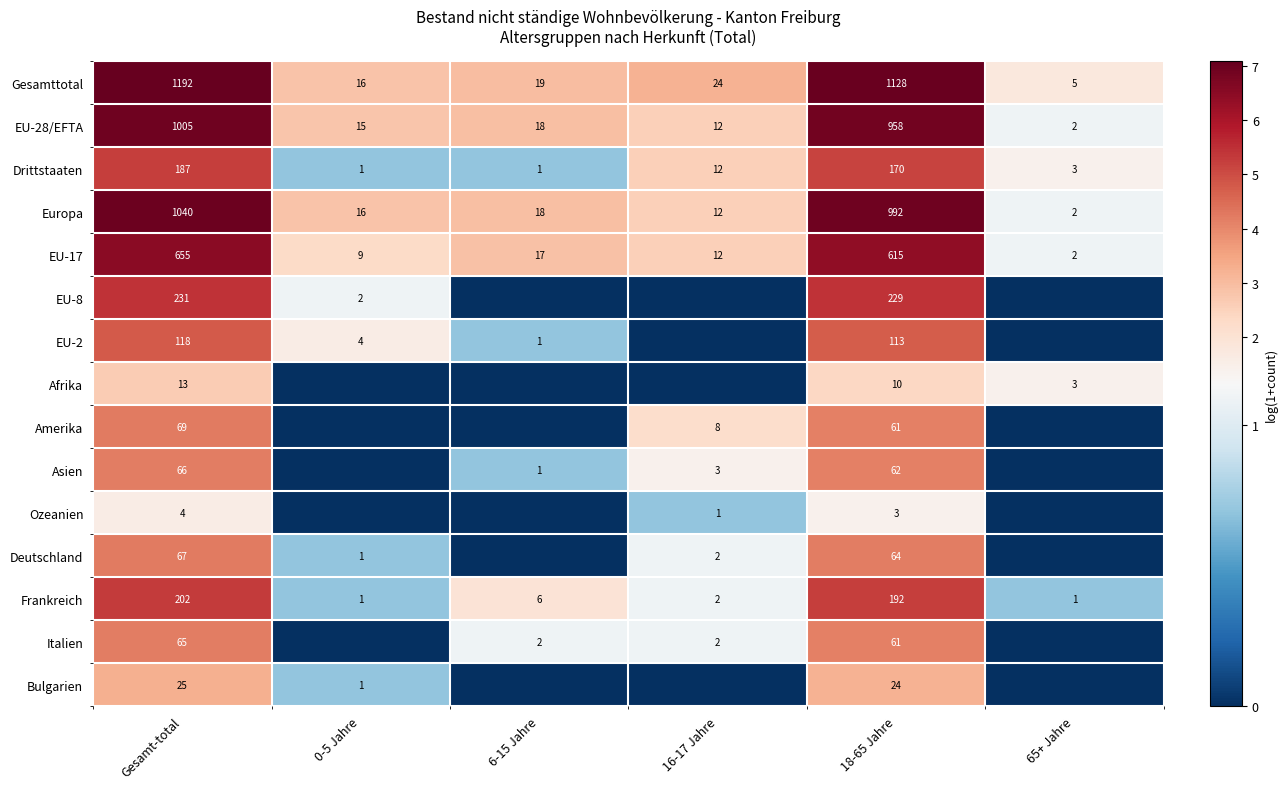

At which category is the sum across all series the highest?

Gesamt-total